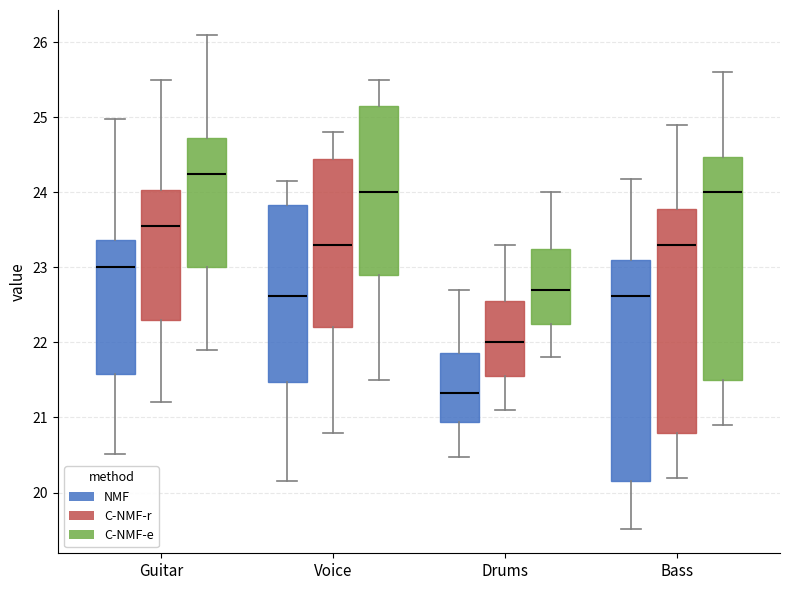

Which box's median line is the lowest?

Drums (NMF)